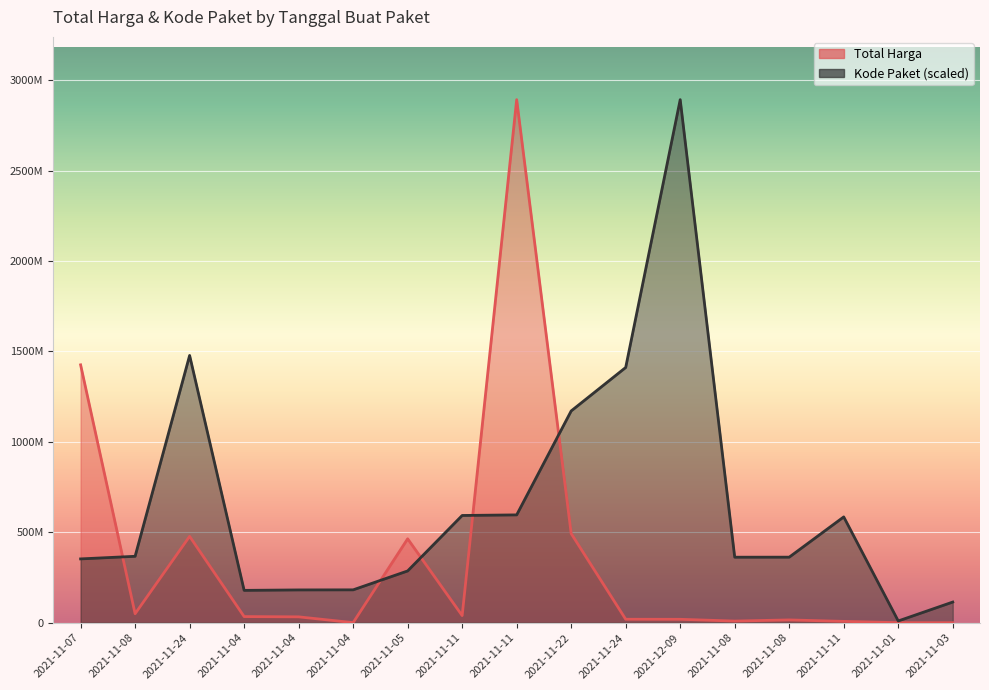

Does the chart display data point markers on the line(s)?

No